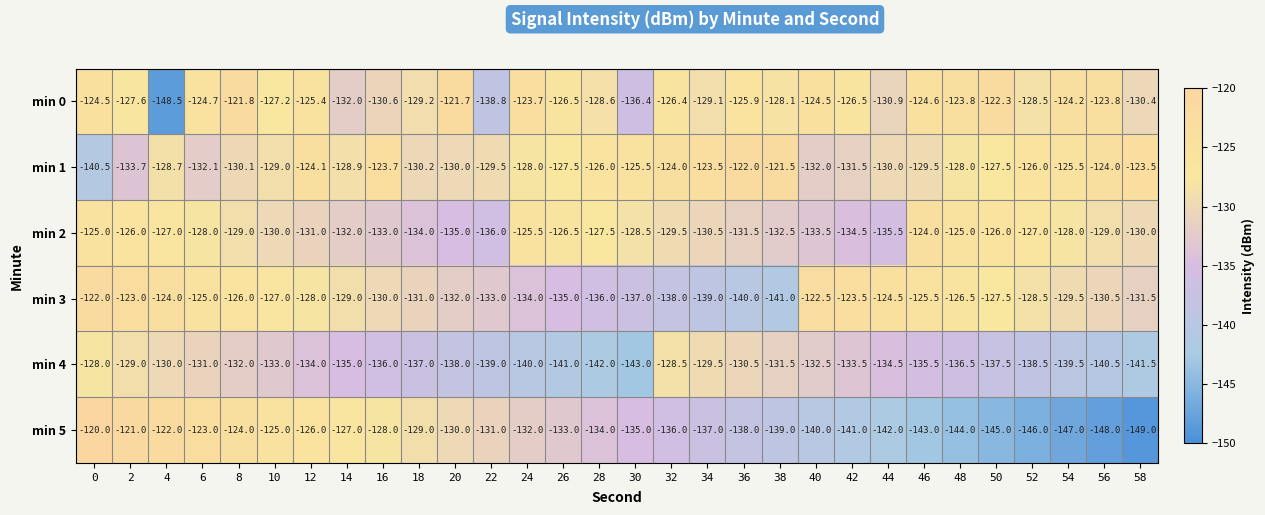

What is the approximate value of min 1 at 22?

-129.5